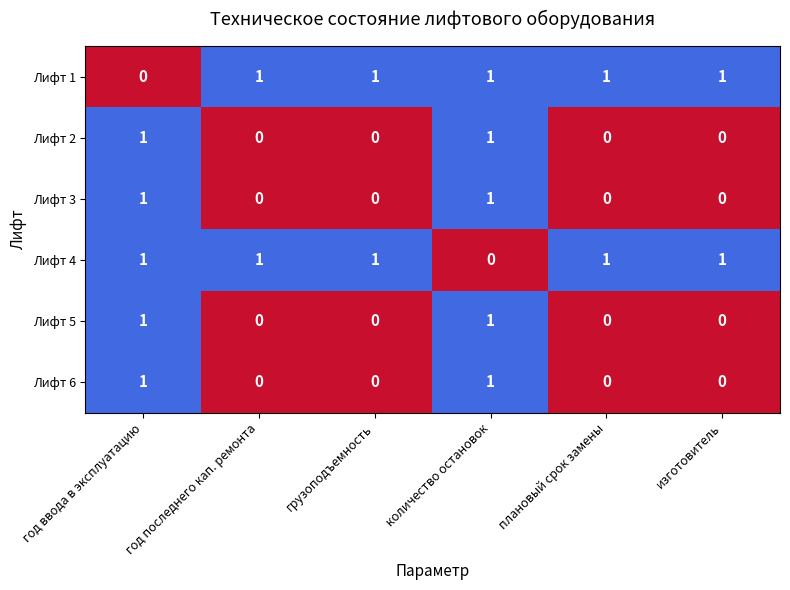

Count the Лифт 4 values in the range 1 to 2.

5